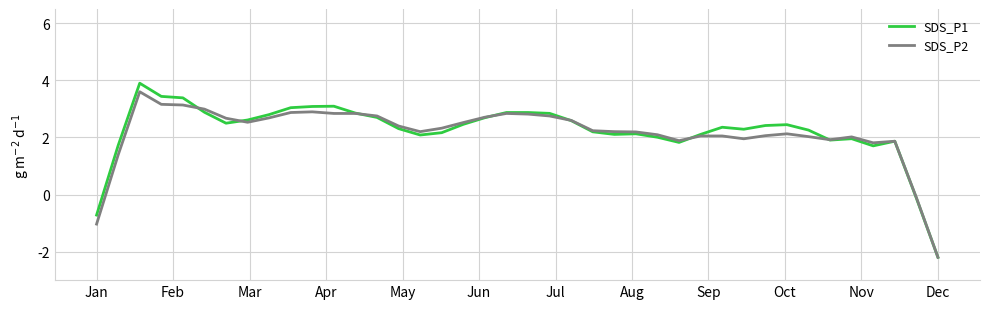

Which series has the largest range (max minus min)?

SDS_P1